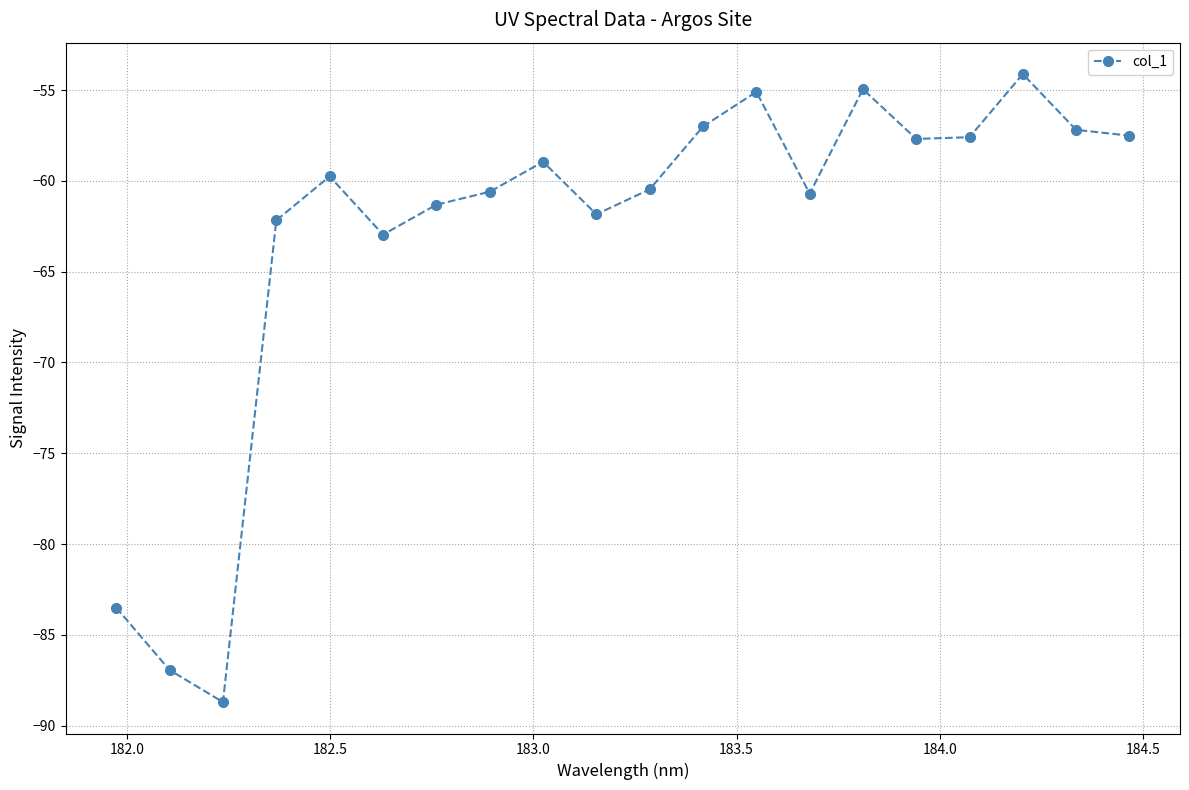

How many points are lower than both their immediate neighbors (excluding endpoints)?

5